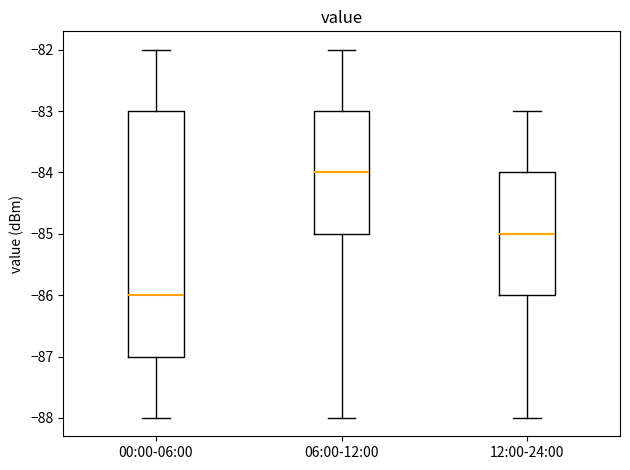

Where does the upper whisker of the box for 12:00-24:00 end on the y-axis? The values are not printed on the chart, so give them approximately, as read against the axis.

-83